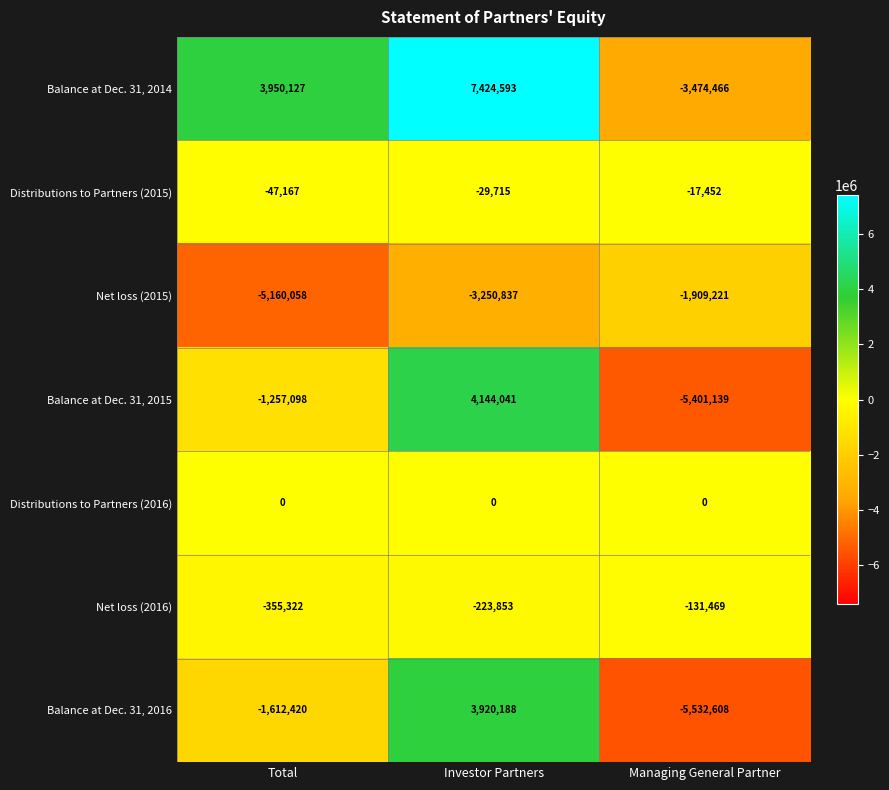

Count the number of categories in the chart.

3